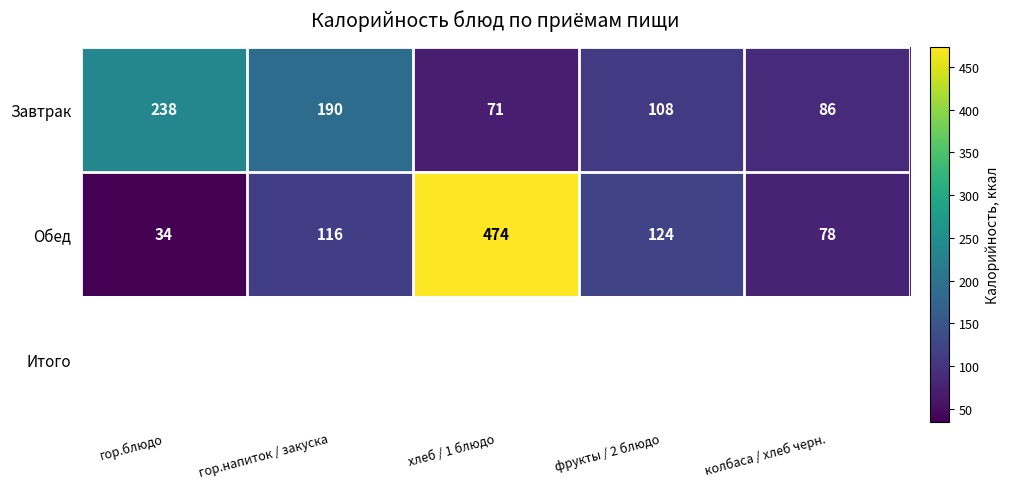

Count the number of categories in the chart.

5